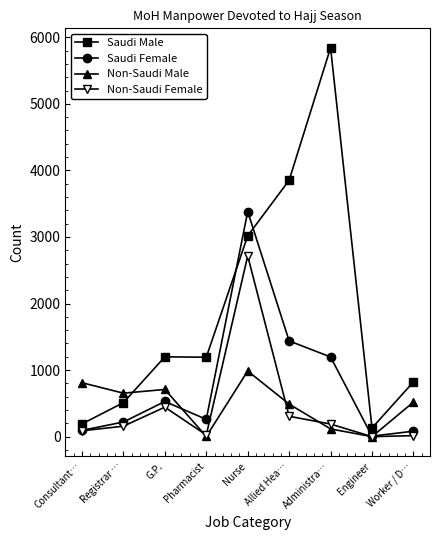

Where is the first local minimum for Non-Saudi Female?

Pharmacist